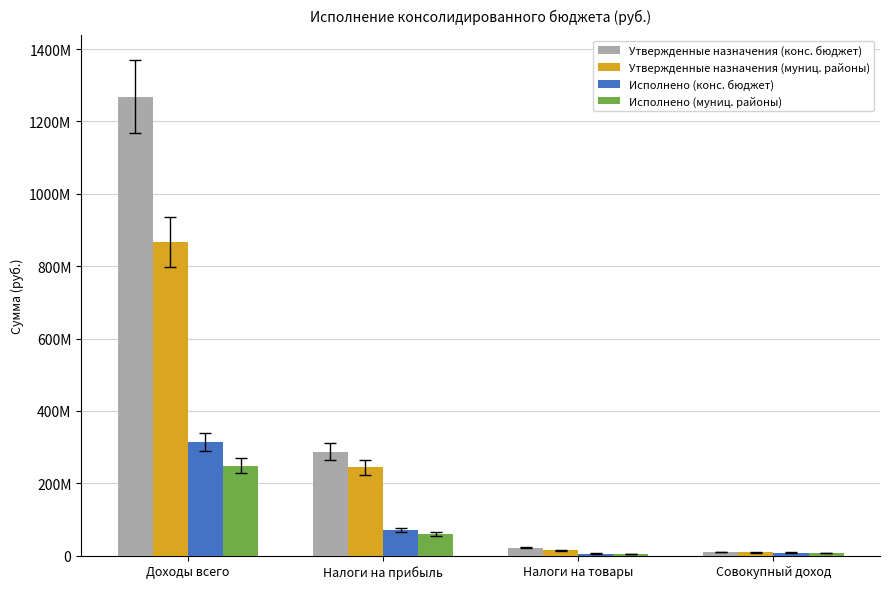

Are the bars grouped side by side (vs. stacked)?

Yes